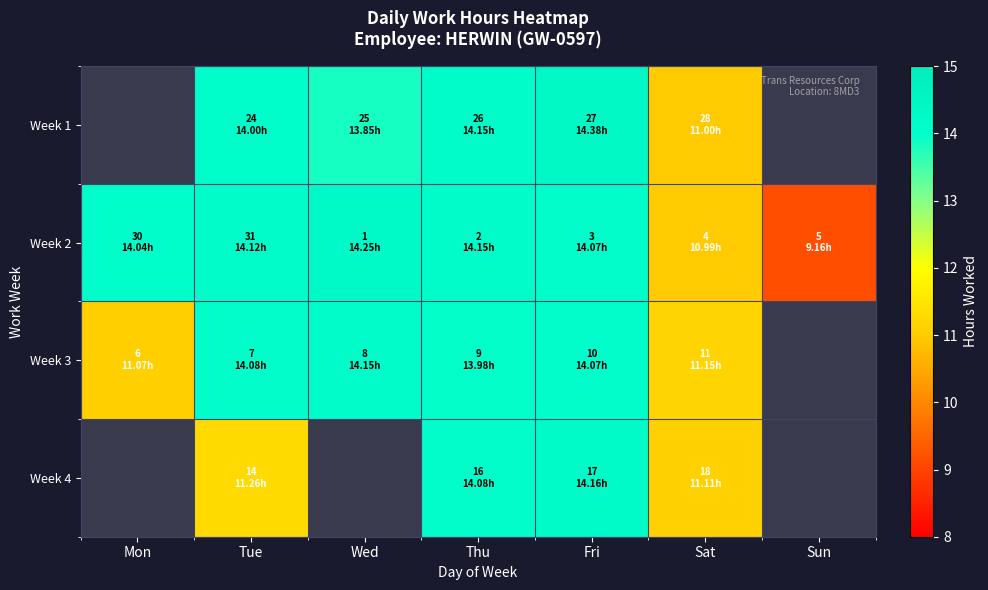

True or false: Week 2 has a value of 20.7 at Thu.

False